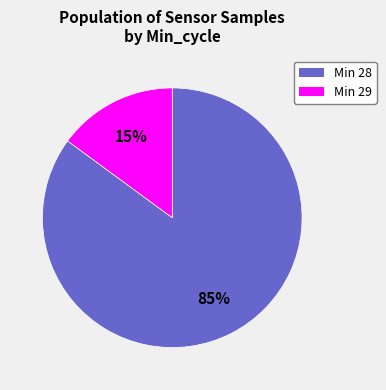

Which category has the biggest portion of the pie?

Min 28